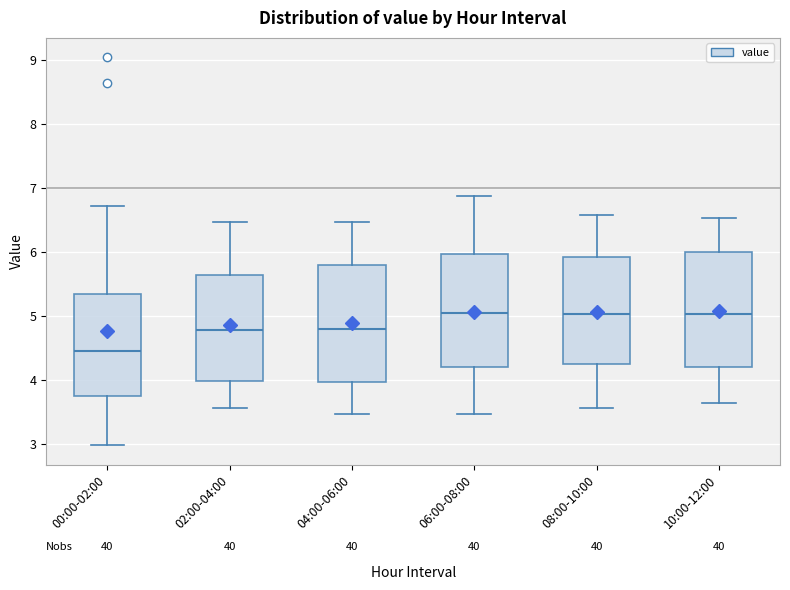

Reading left to right, read every box against the y-axis: the position of its median line, the range the box covers, and the ends of its whiskers. The values are not printed on the chart, so give them approximately, as read against the axis.

00:00-02:00: median 4.5, box 3.8 to 5.4, whiskers 3.0 to 6.7
02:00-04:00: median 4.8, box 4.0 to 5.6, whiskers 3.6 to 6.5
04:00-06:00: median 4.8, box 4.0 to 5.8, whiskers 3.5 to 6.5
06:00-08:00: median 5.0, box 4.2 to 6.0, whiskers 3.5 to 6.9
08:00-10:00: median 5.0, box 4.2 to 5.9, whiskers 3.6 to 6.6
10:00-12:00: median 5.0, box 4.2 to 6.0, whiskers 3.6 to 6.5